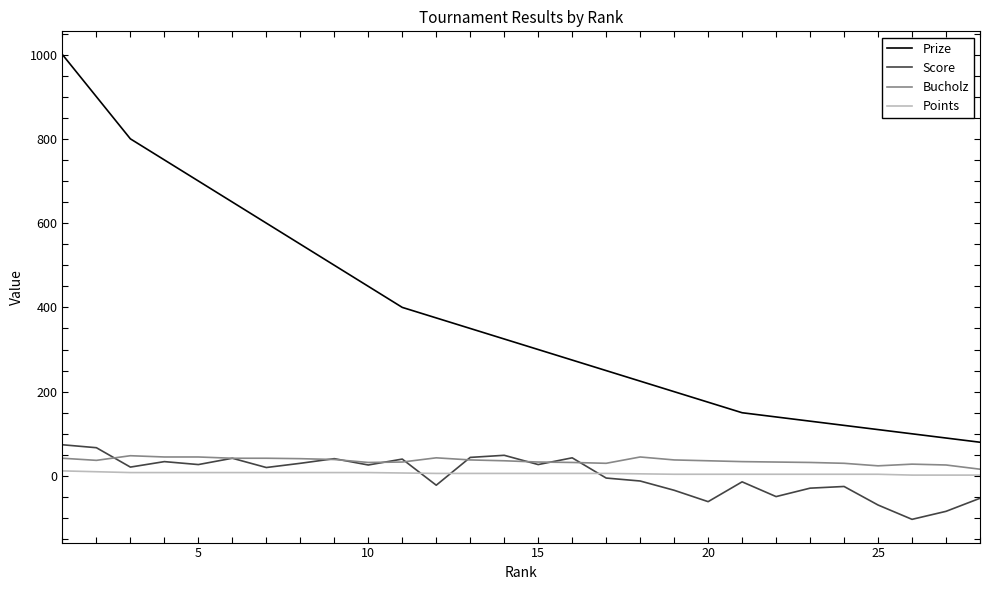

What are all the series names shown in the legend?

Prize, Score, Bucholz, Points